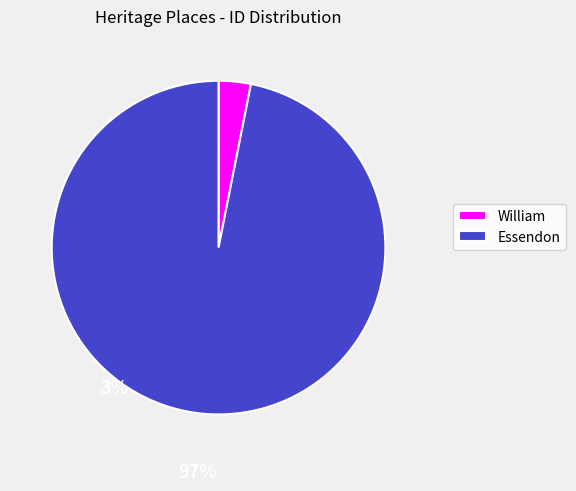

Count the number of slices in the pie.

2